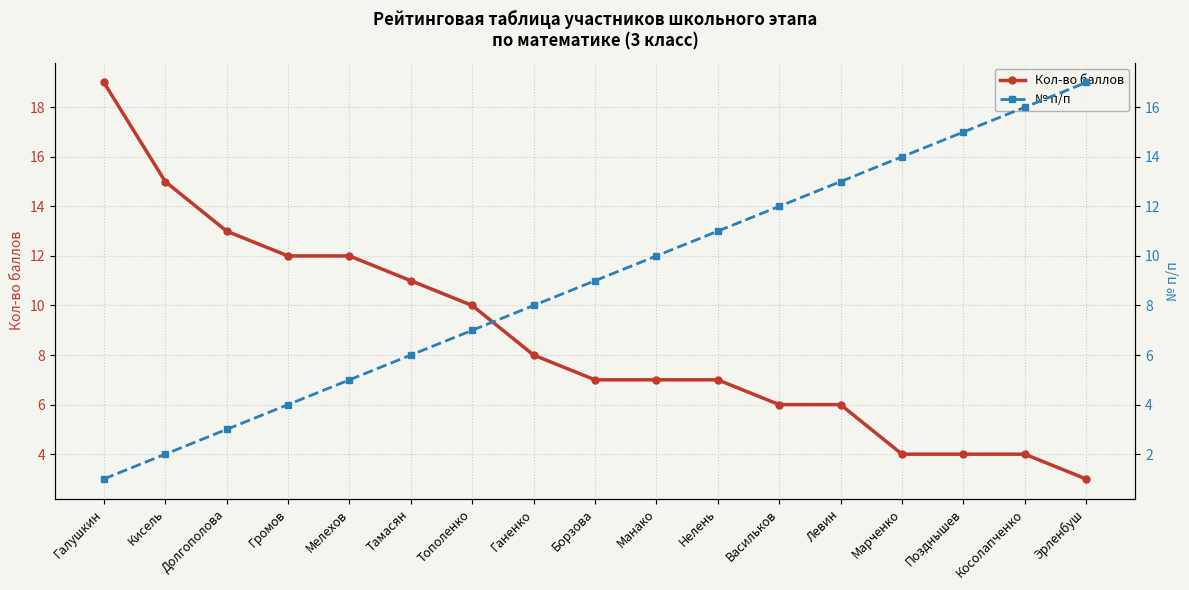

True or false: № п/п and Кол-во баллов intersect in this chart.

False